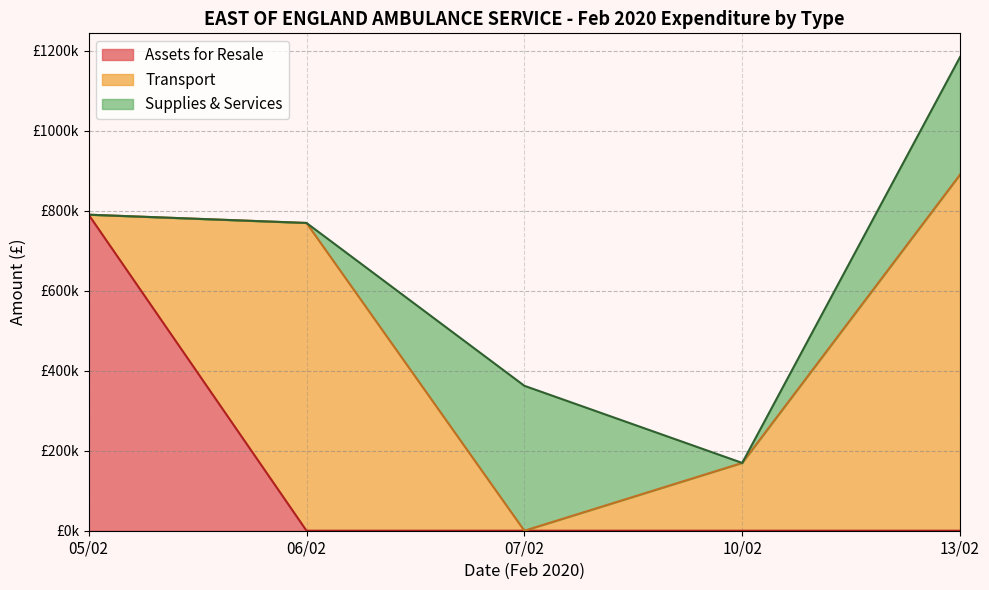

How many intersections are there between Supplies & Services and Assets for Resale?

1